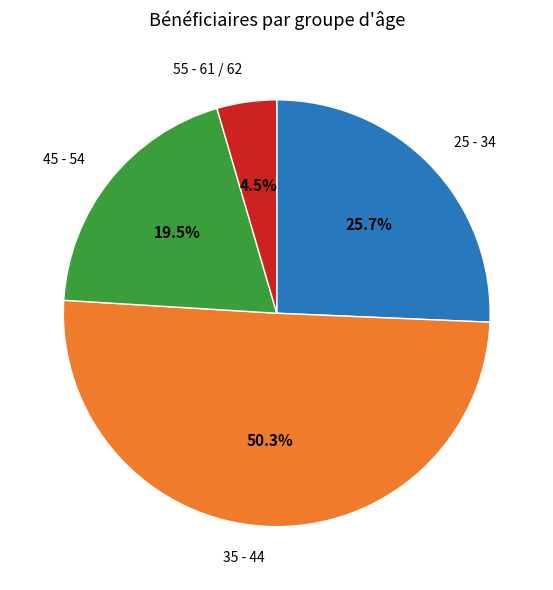

Does any single category account for the majority?

Yes